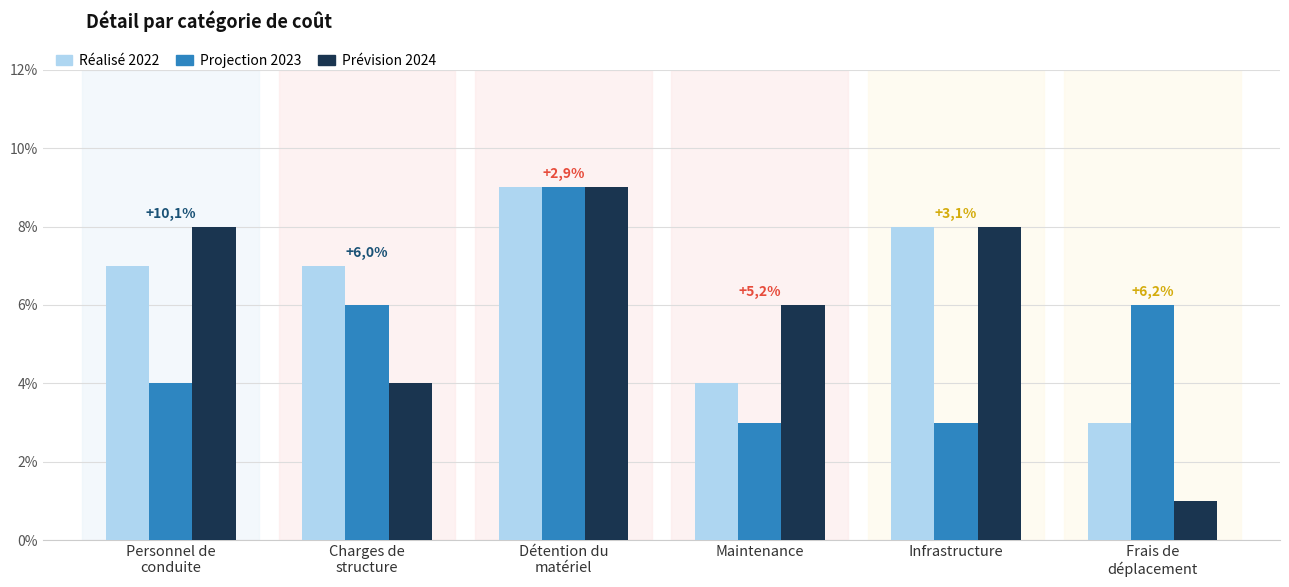

List the series in order of their overall mean, lowest first.

Projection 2023, Prévision 2024, Réalisé 2022